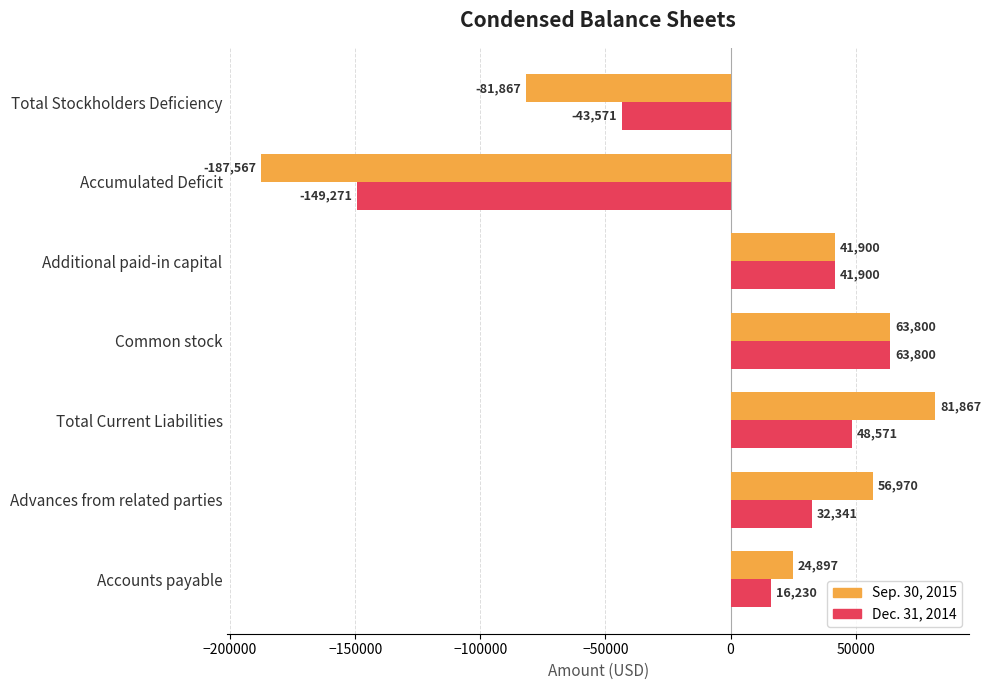

What is the greatest value displayed?

81867